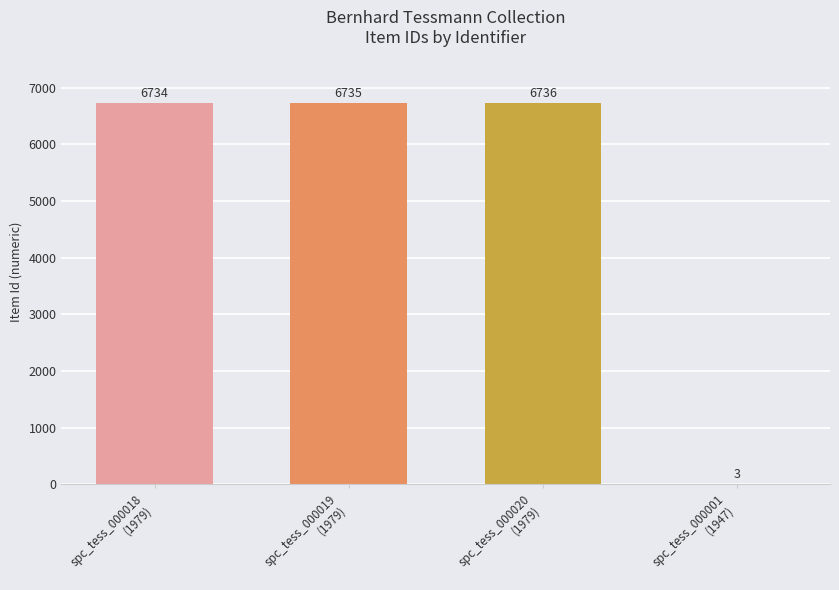

What is the change in value from spc_tess_000020
(1979) to spc_tess_000001
(1947)?

-6733